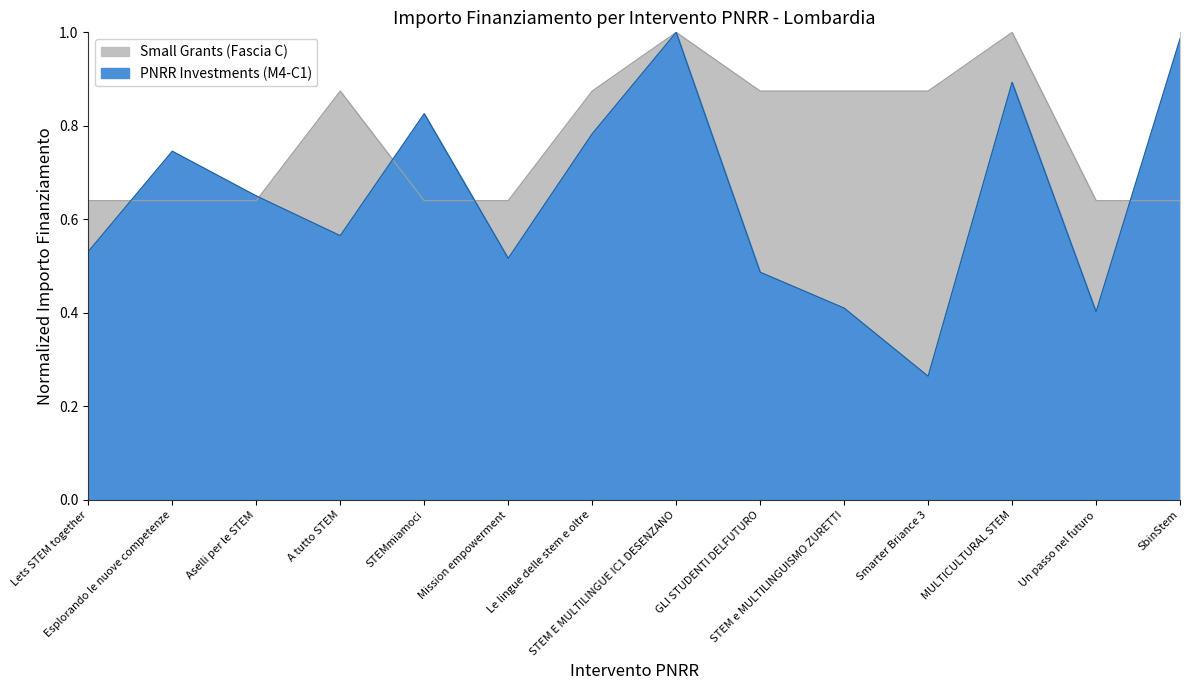

At SbinStem, list the series in order from largest to smallest.

PNRR Investments (M4-C1), Small Grants (Fascia C)